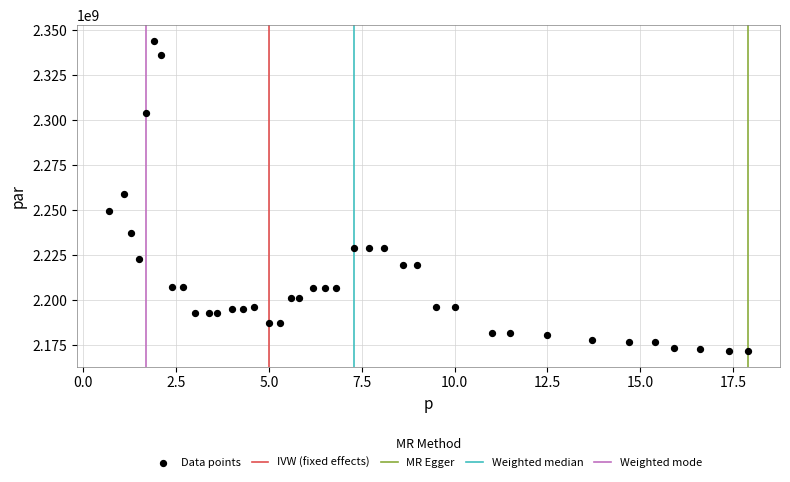

What is the range of Y values (max minus min)?

172562130